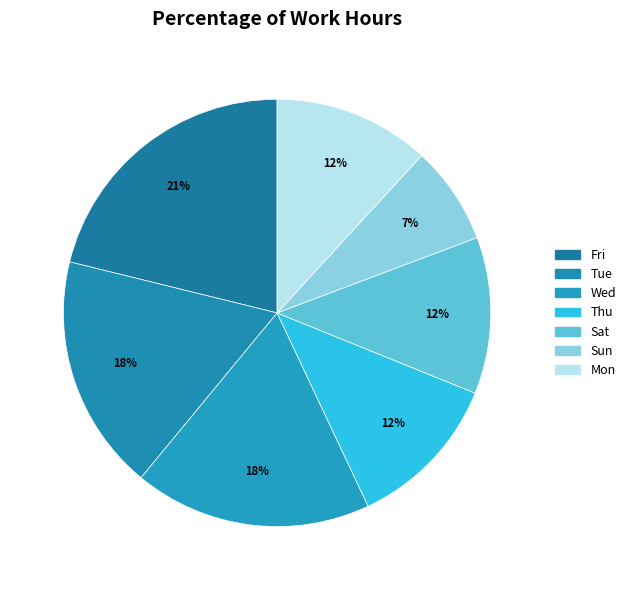

How many segments does this pie chart have?

7